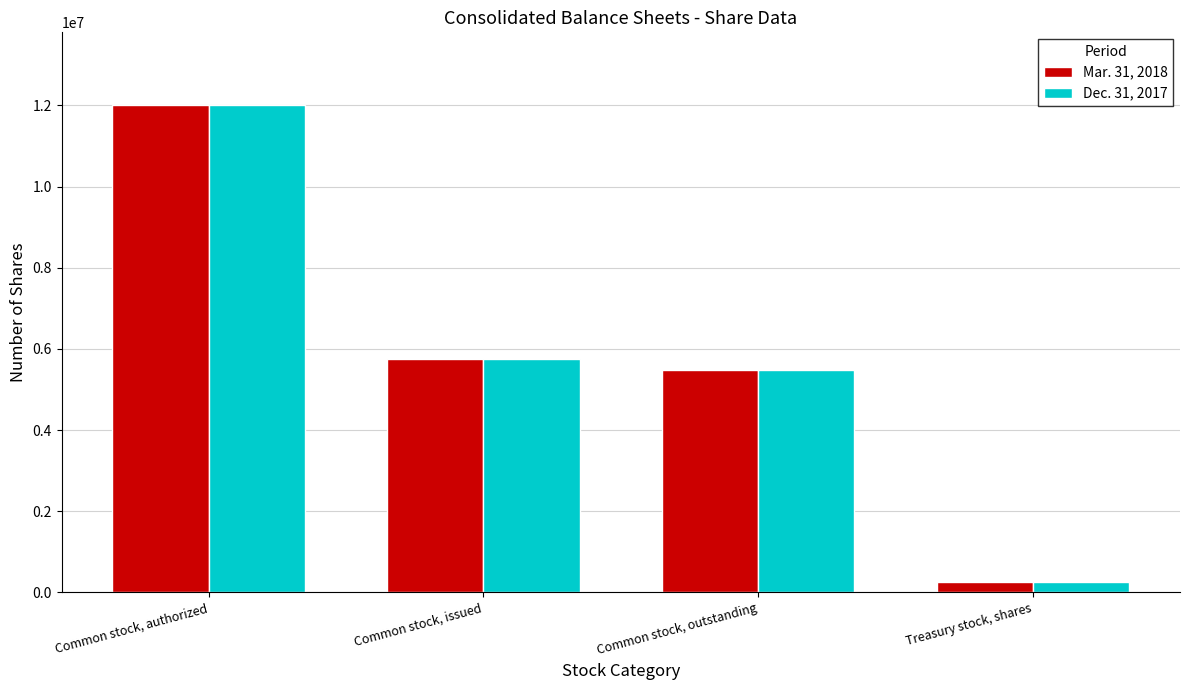

What position from the left is Common stock, issued?

2